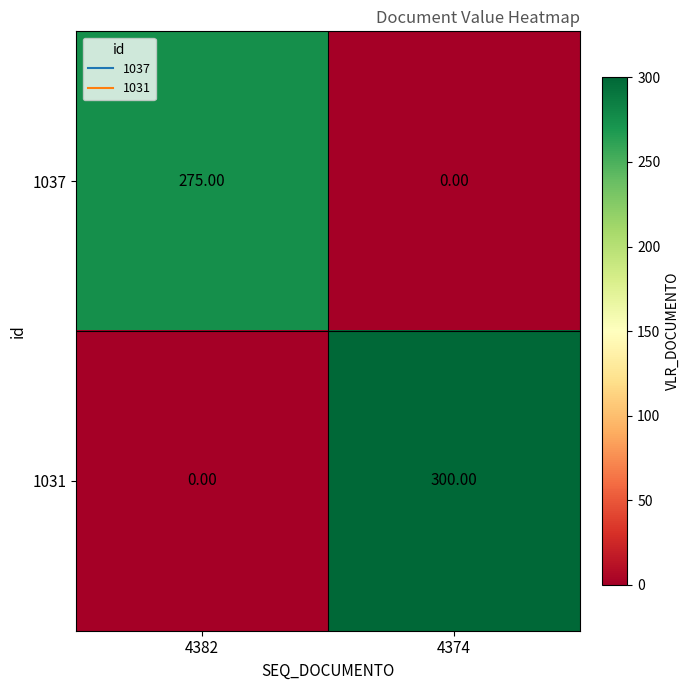

Which series has the largest range (max minus min)?

1031